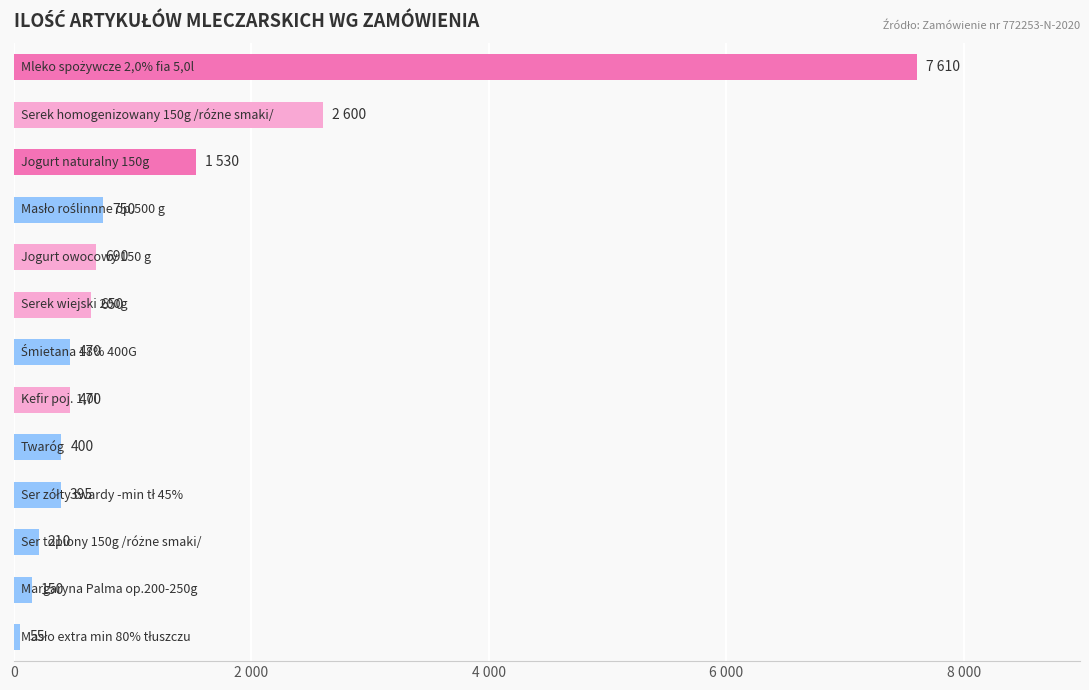

Does the chart contain any negative values?

No